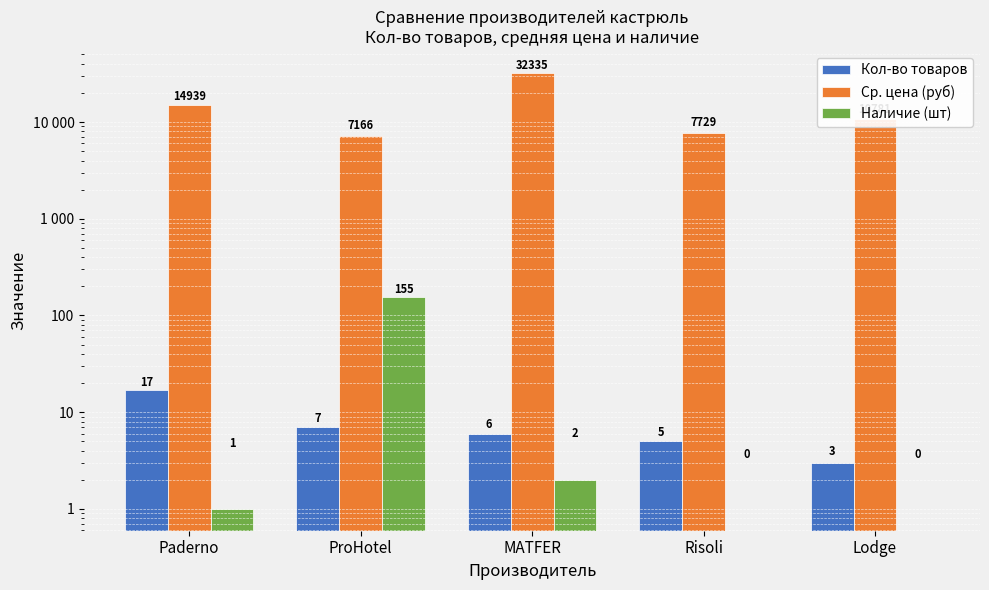

Which category has the lowest value across all series?

Risoli